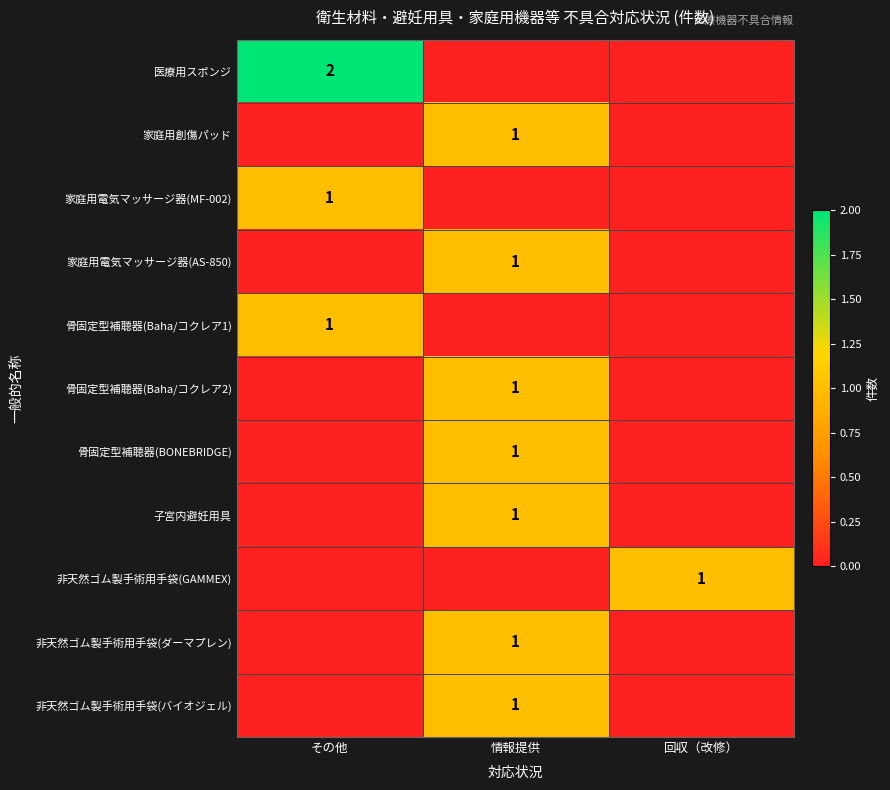

Is it true that 骨固定型補聴器(BONEBRIDGE) equals 1 at 情報提供?

True